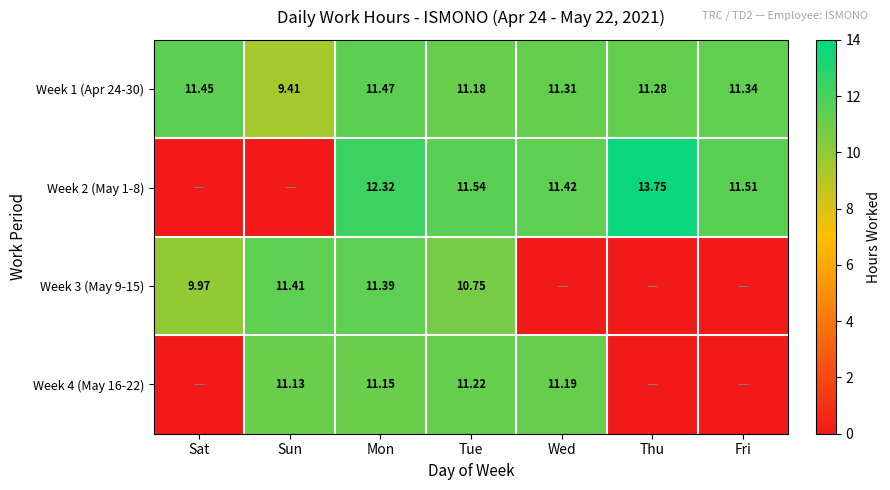

Is the value of Week 2 (May 1-8) at Tue greater than the value of Week 1 (Apr 24-30) at Fri?

Yes